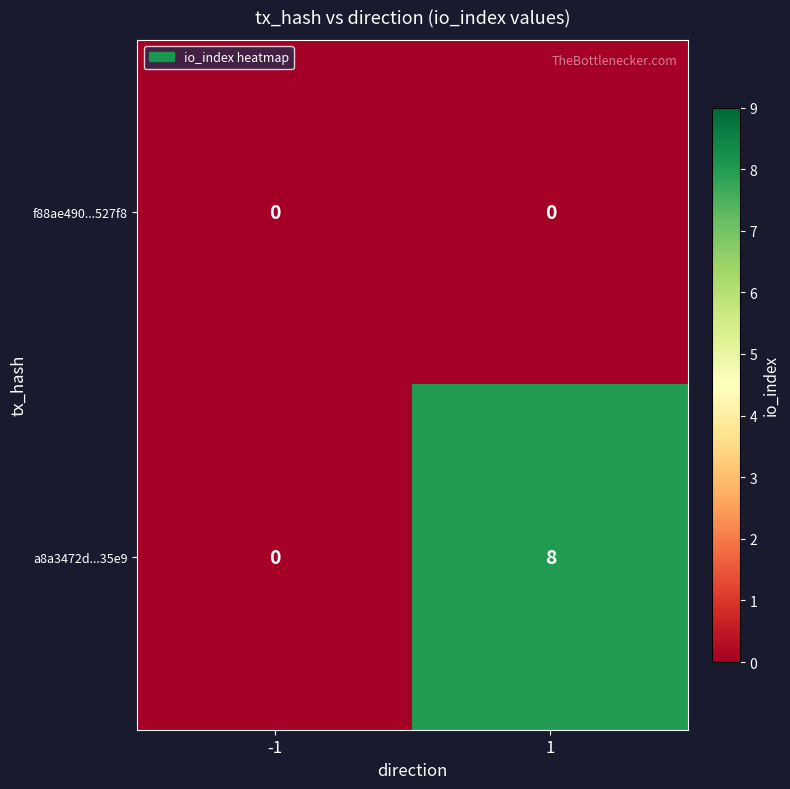

How many values in the a8a3472d...35e9 series are below 8?

1